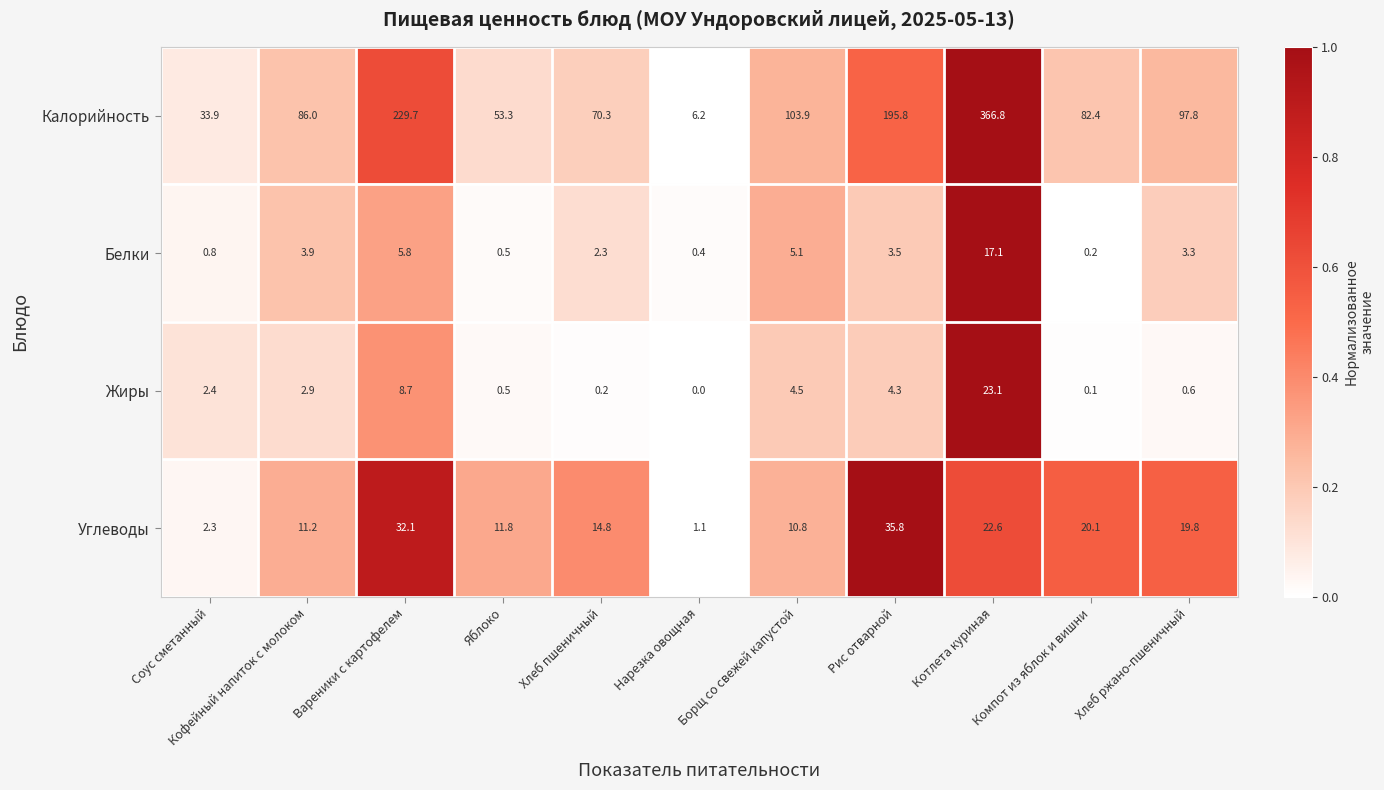

True or false: Углеводы has a value of 7.9 at Рис отварной.

False